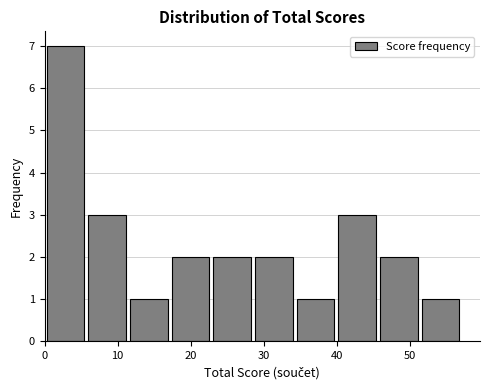

Reading left to right, list every bar in this chart as the range it spans on the x-axis followed by its height. Neither the bar edges nor the heights are printed on the chart, so give them approximately, as read against the axes.

0.0 to 5.7: 7
5.7 to 11.4: 3
11.4 to 17.1: 1
17.1 to 22.8: 2
22.8 to 28.5: 2
28.5 to 34.2: 2
34.2 to 39.9: 1
39.9 to 45.6: 3
45.6 to 51.3: 2
51.3 to 57.0: 1